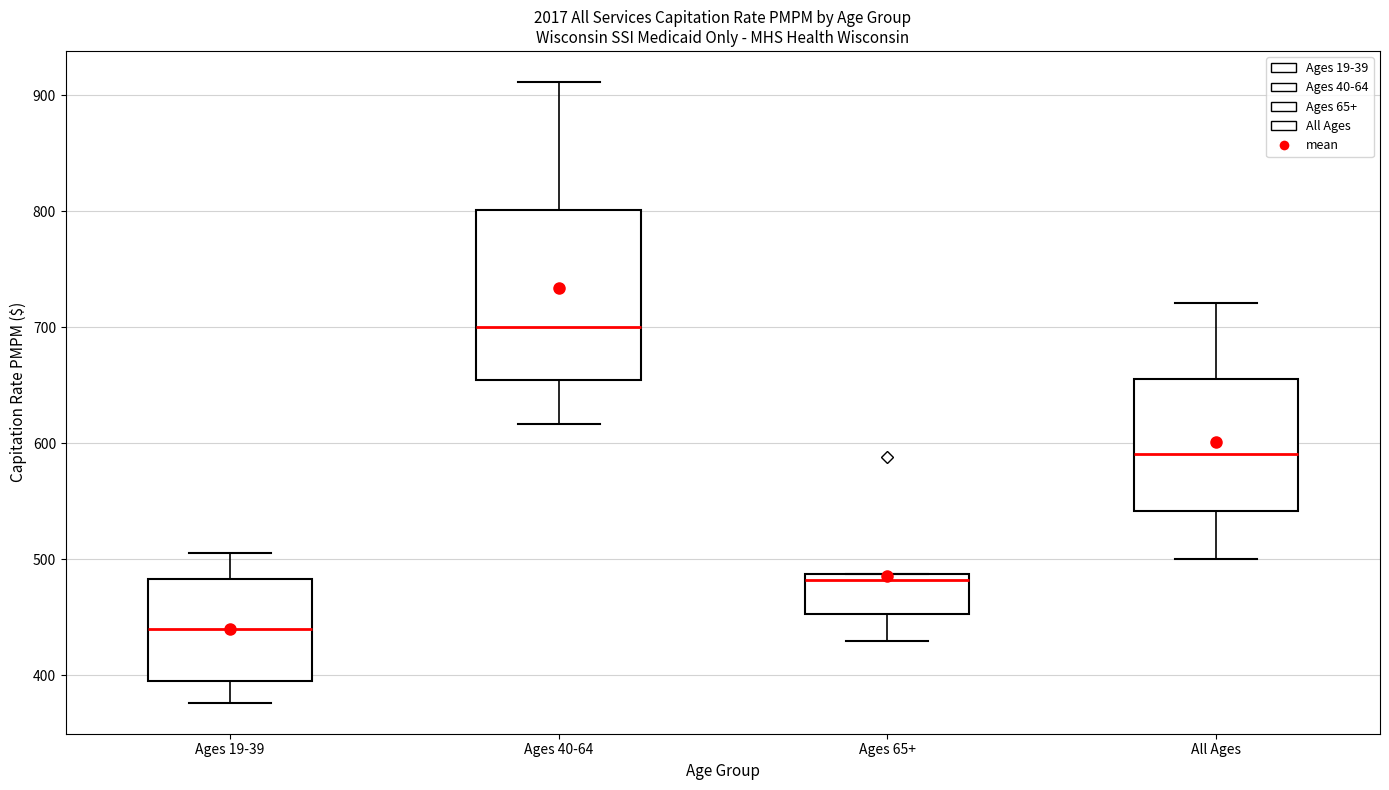

Reading left to right, transcribe this box plot: for each box, give where its median line is, the range the box spans, and where its two whiskers end, as read against the y-axis. The values are not printed on the chart, so give them approximately, as read against the axis.

Ages 19-39: median 440, box 390 to 480, whiskers 380 to 510
Ages 40-64: median 700, box 650 to 800, whiskers 620 to 910
Ages 65+: median 480, box 450 to 490, whiskers 430 to 490
All Ages: median 590, box 540 to 660, whiskers 500 to 720